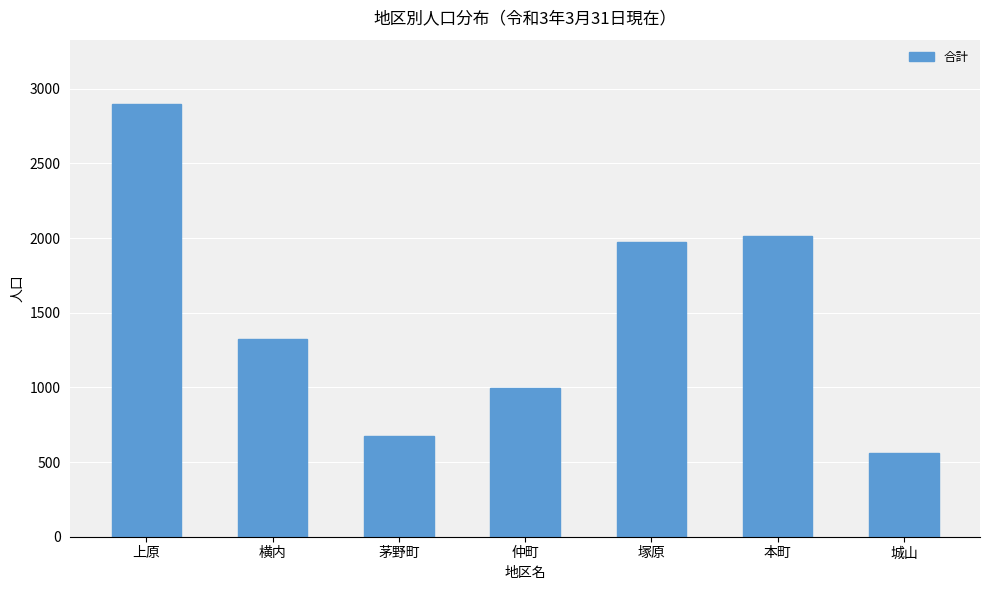

What is the change in value from 上原 to 塚原?

-921